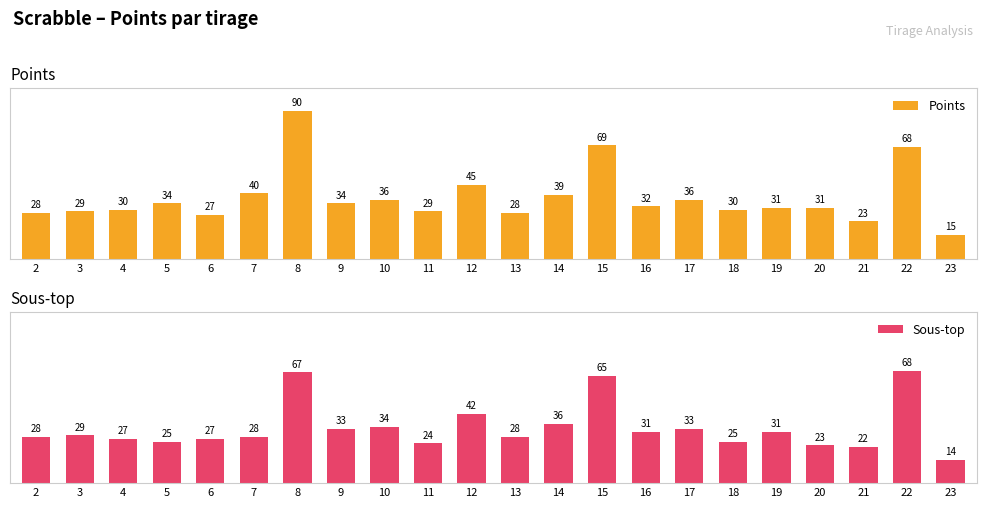

Reading right to left, extract all data points from this chart.

Points: 15	68	23	31	31	30	36	32	69	39	28	45	29	36	34	90	40	27	34	30	29	28
Sous-top: 14	68	22	23	31	25	33	31	65	36	28	42	24	34	33	67	28	27	25	27	29	28